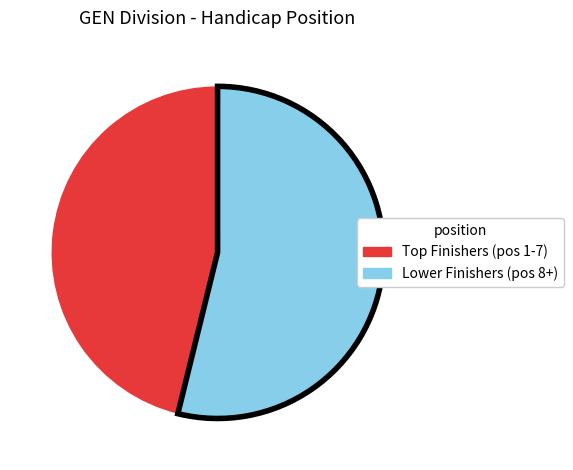

Does any single category account for the majority?

Yes